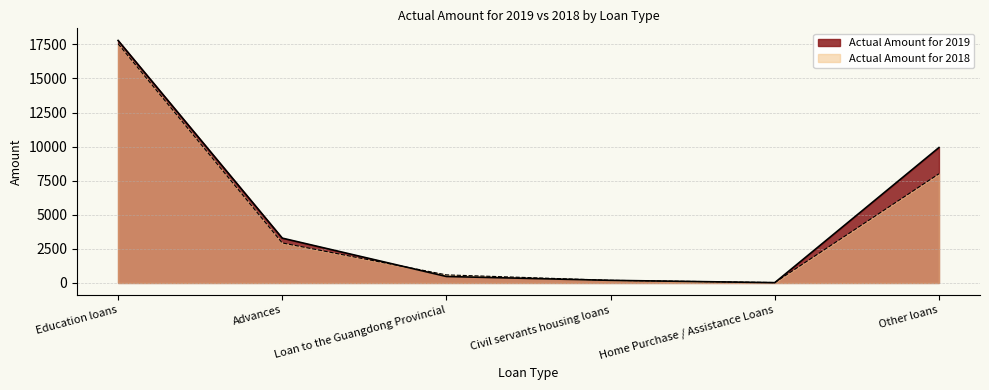

Where do Actual Amount for 2018 and Actual Amount for 2019 first cross each other?

Advances and Loan to the Guangdong Provincial